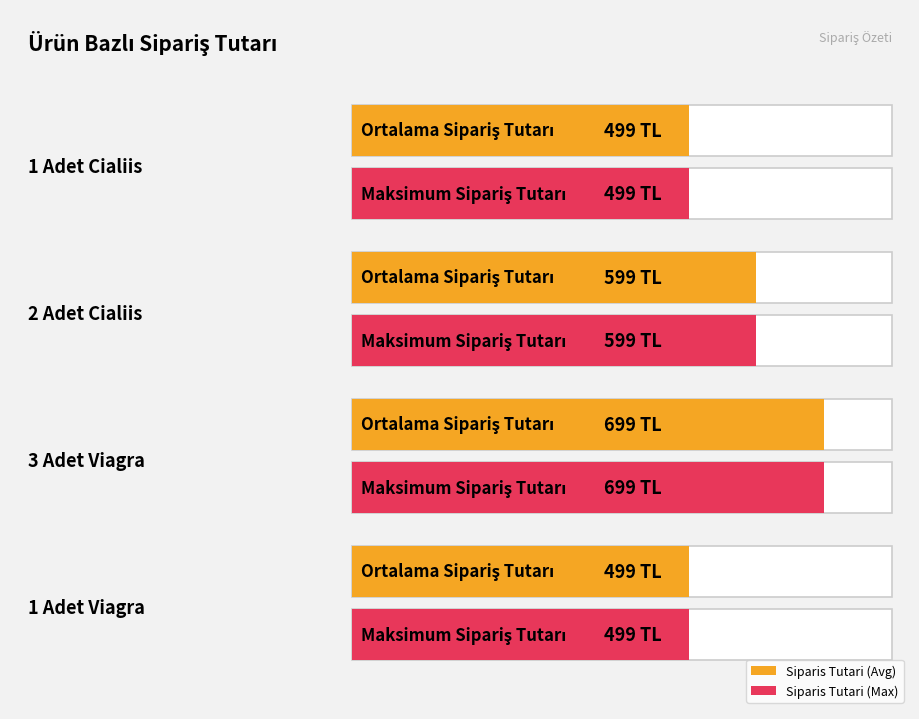

Are the bars grouped side by side (vs. stacked)?

No